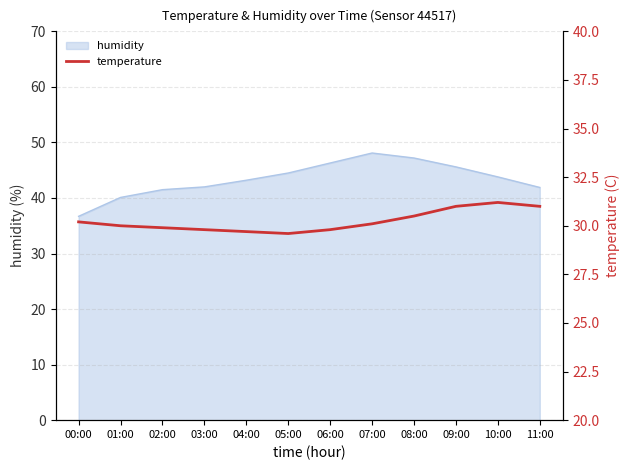

What is the label of the 5th point from the right?

07:00